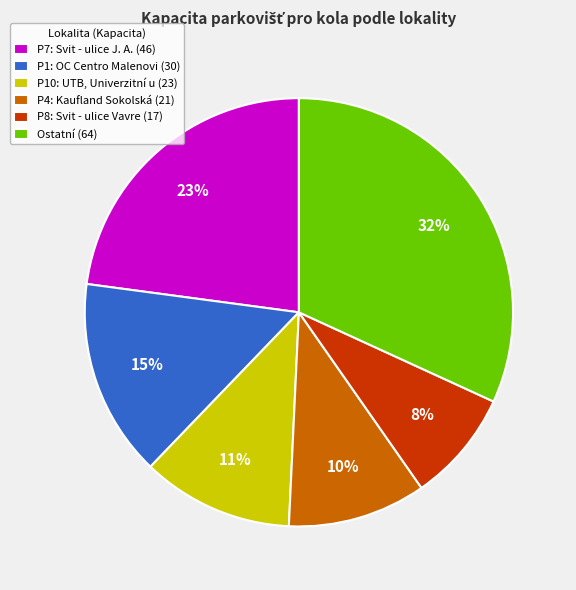

To the nearest percent, what is the combined percentage of P4: Kaufland Sokolská (21) and P1: OC Centro Malenovi (30)?

25%